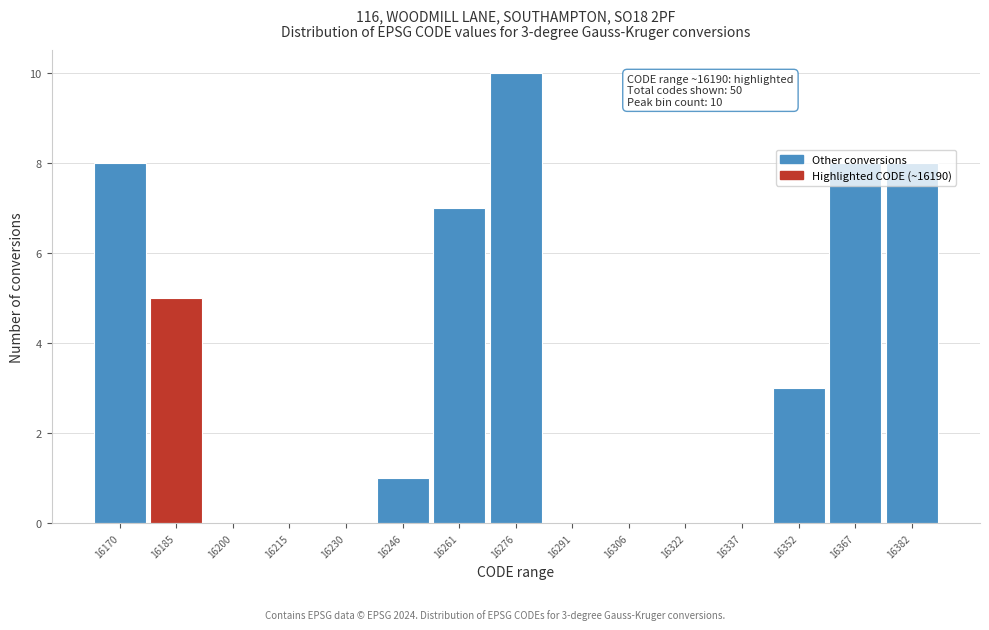

What is the sum of all values?

50